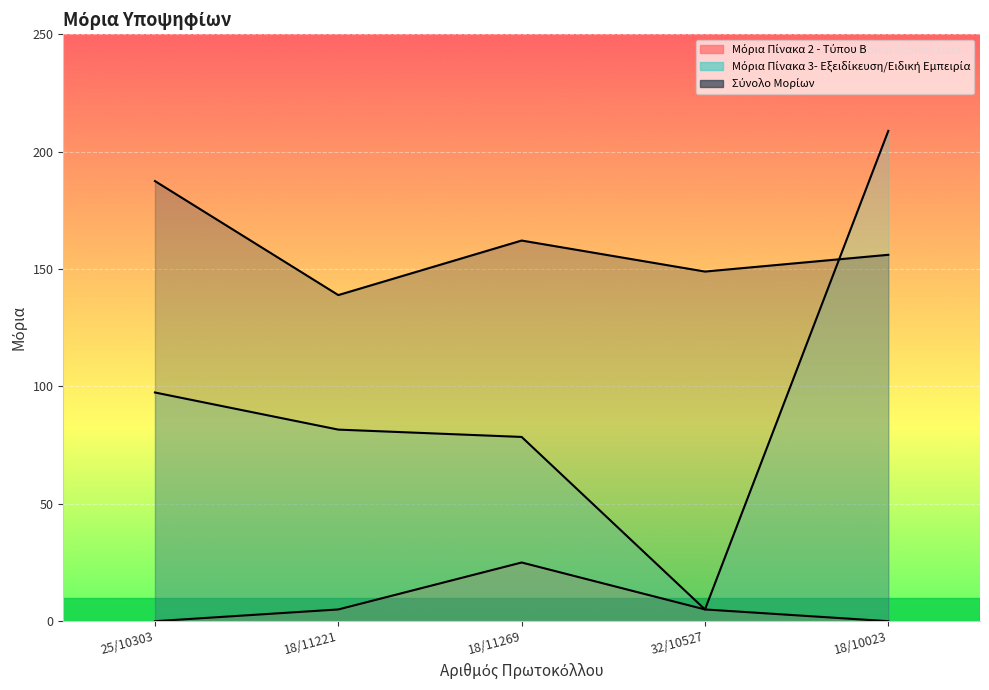

What is the spread (max minus min) of values at 18/11221?

133.9